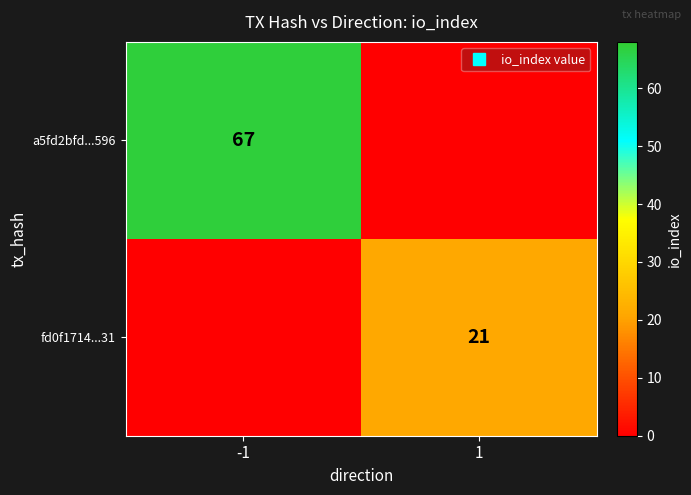

Count the number of categories in the chart.

2